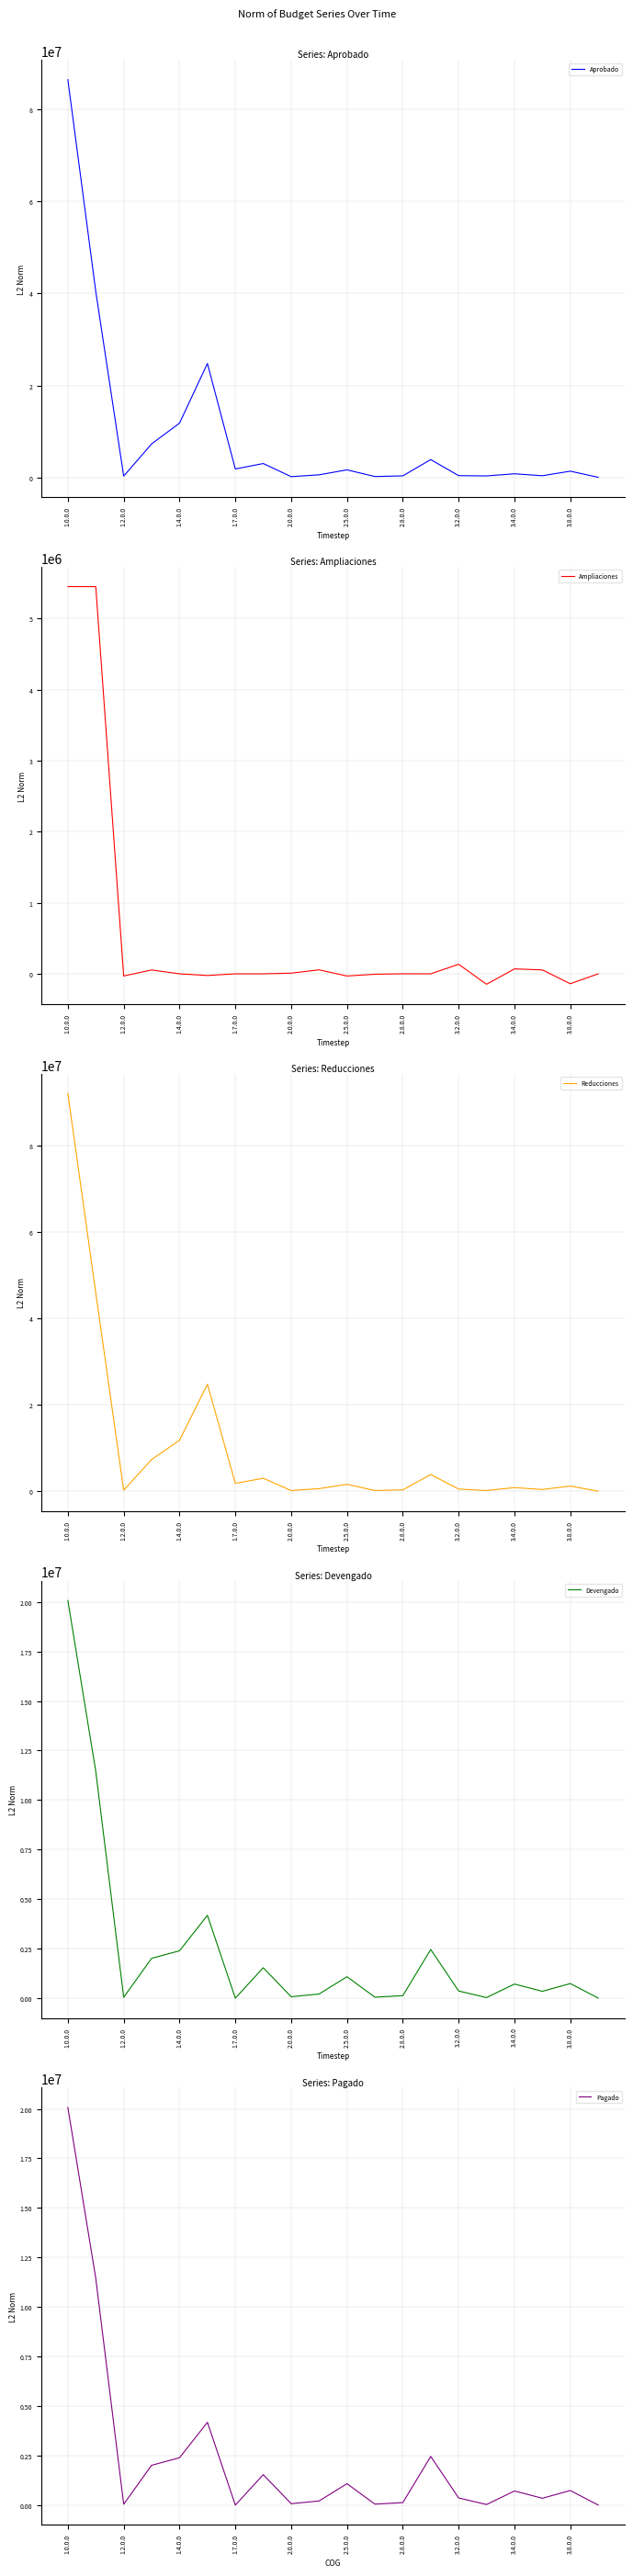

True or false: Pagado and Ampliaciones intersect in this chart.

False